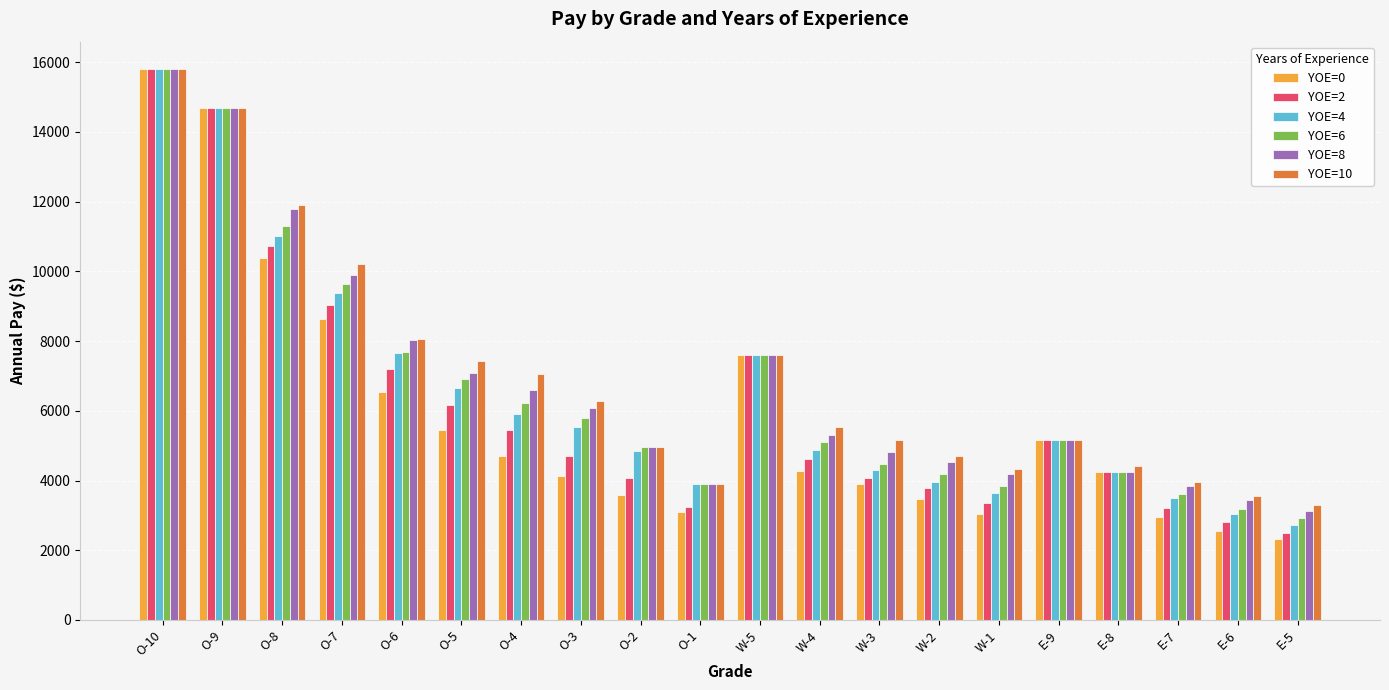

What are all the series names shown in the legend?

YOE=0, YOE=2, YOE=4, YOE=6, YOE=8, YOE=10